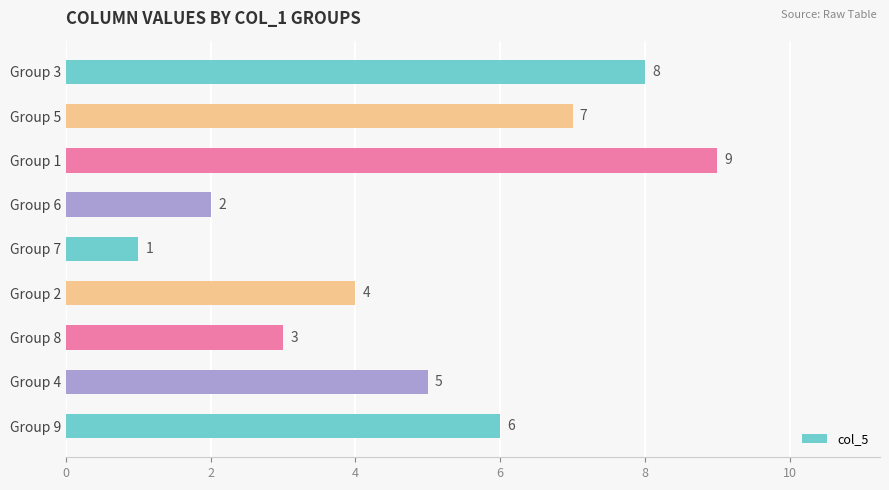

What is the sum of all values?

45